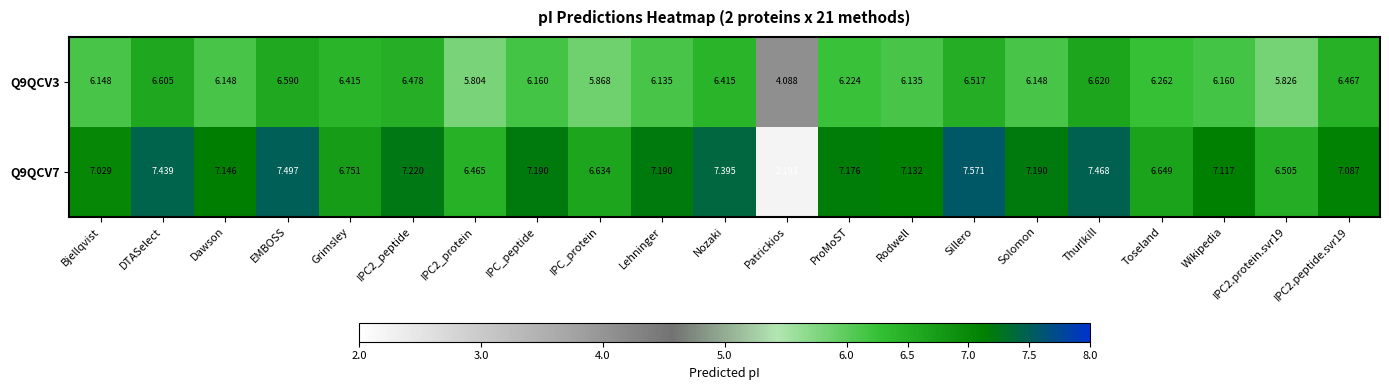

Which category has the highest value across all series?

Sillero